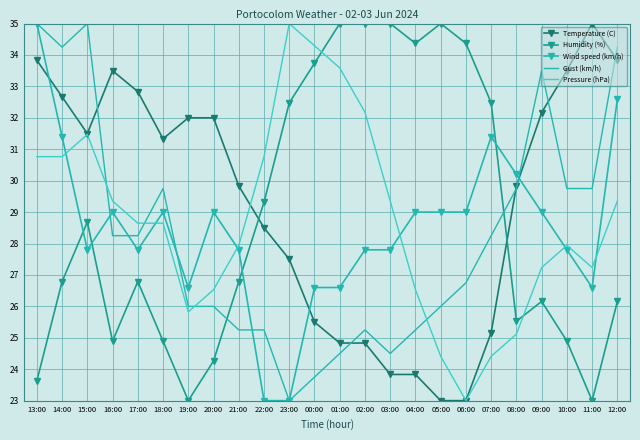

Rank the series at 04:00 from lowest to highest value.

Temperature (C), Gust (km/h), Pressure (hPa), Wind speed (km/h), Humidity (%)